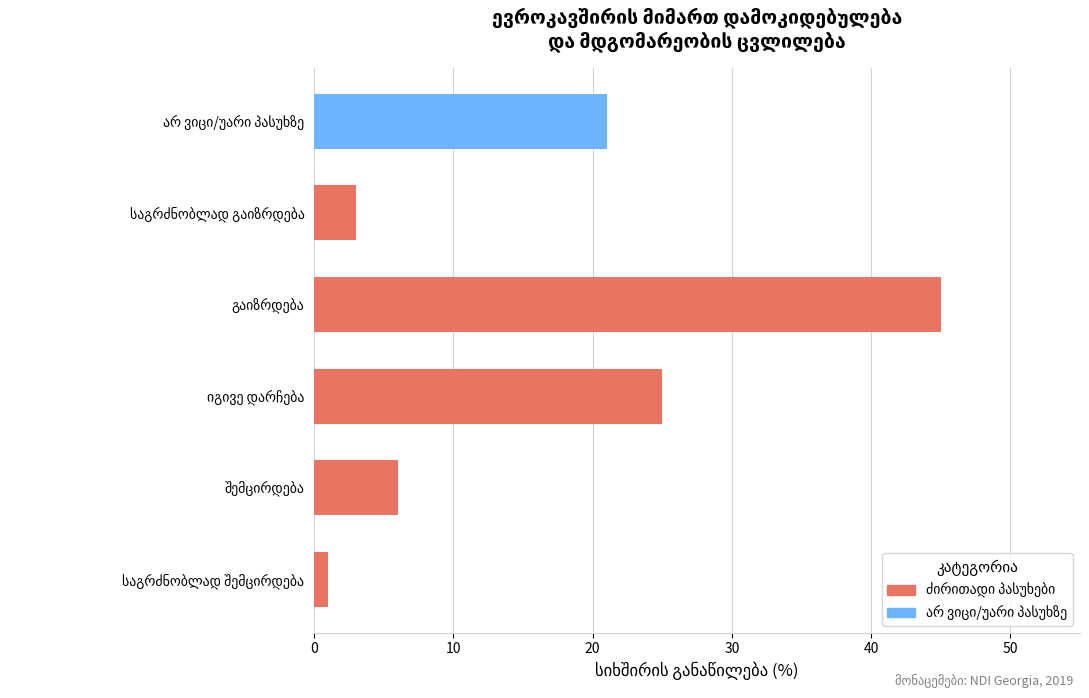

At which category does the chart reach its minimum across all series?

საგრძნობლად შემცირდება